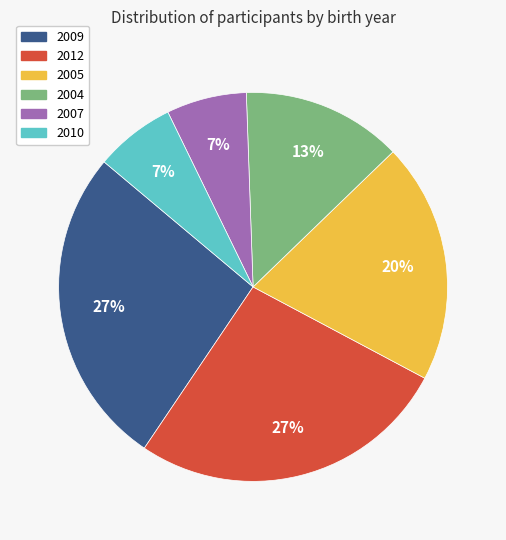

True or false: 2004 accounts for 3% of the total.

False